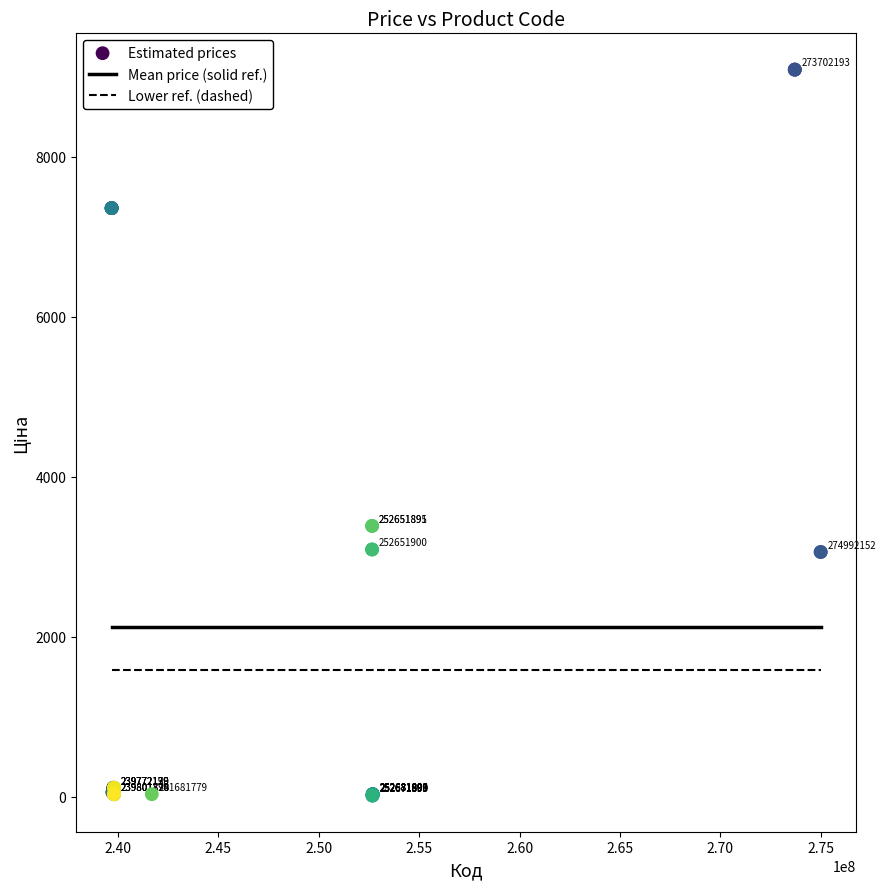

What Y value in the scatter plot is closest to 4553?

3385.7